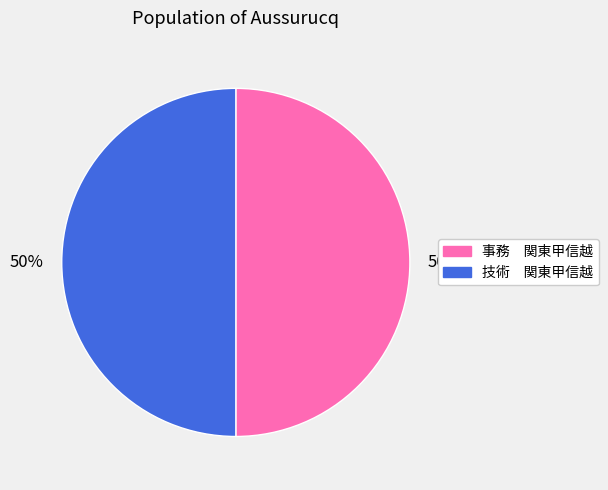

Count the number of slices in the pie.

2